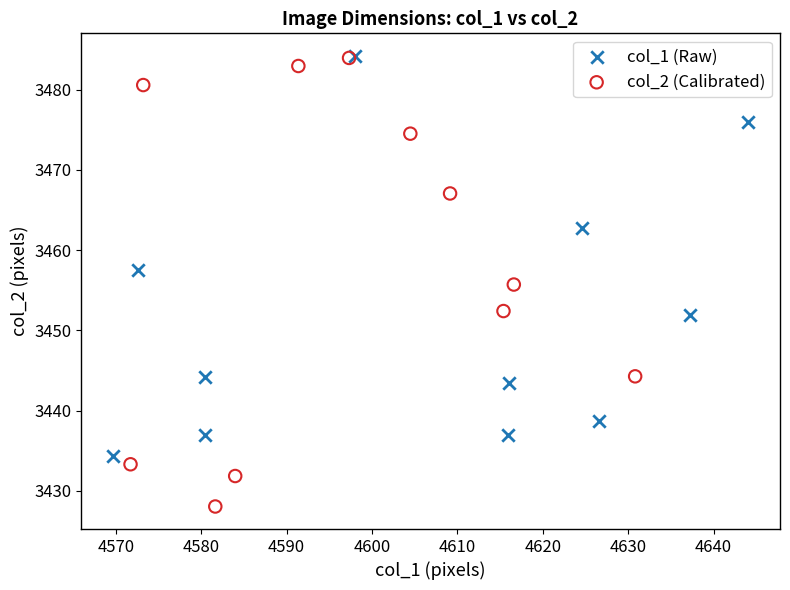

Which series reaches the minimum Y coordinate?

col_2 (Calibrated)